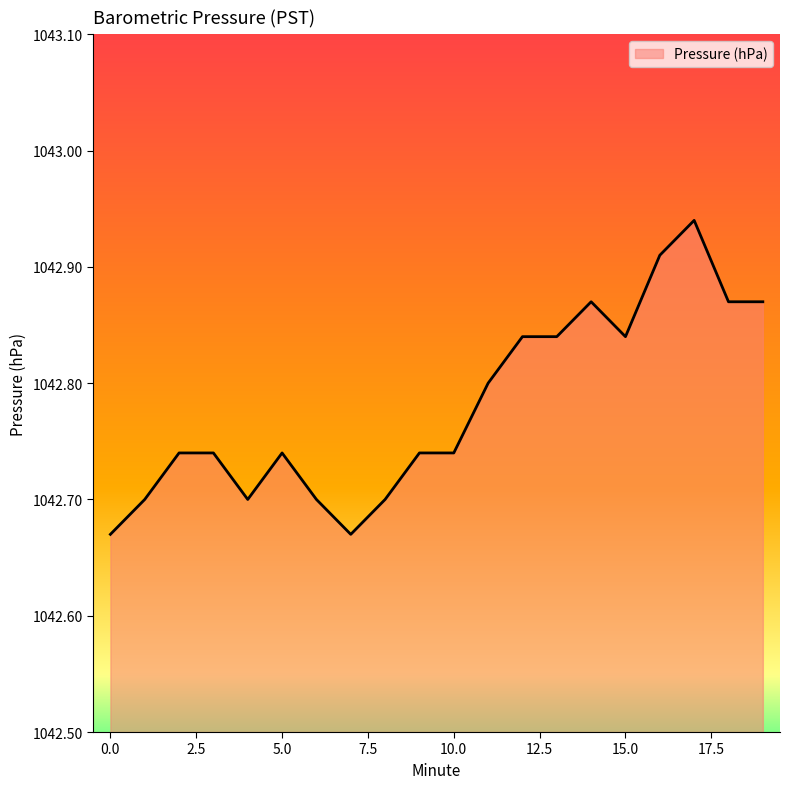

List the labels in order of value, smallest first.

0, 7, 1, 4, 6, 8, 2, 3, 5, 9, 10, 11, 12, 13, 15, 14, 18, 19, 16, 17